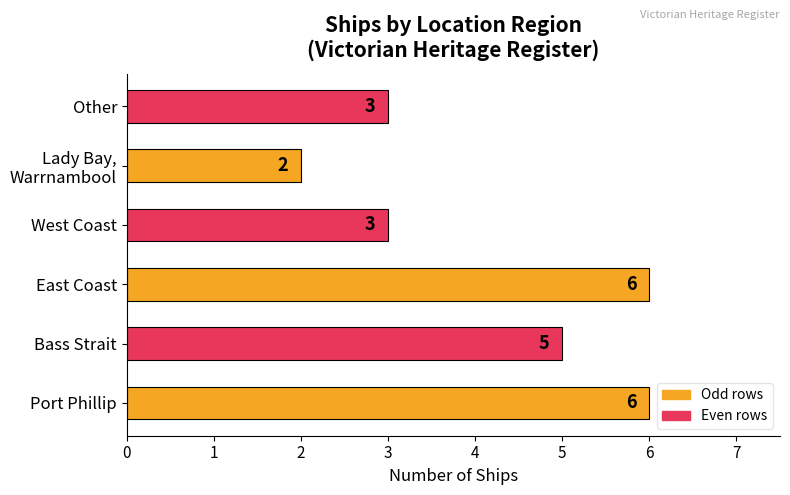

How many values are between 3 and 6?

5